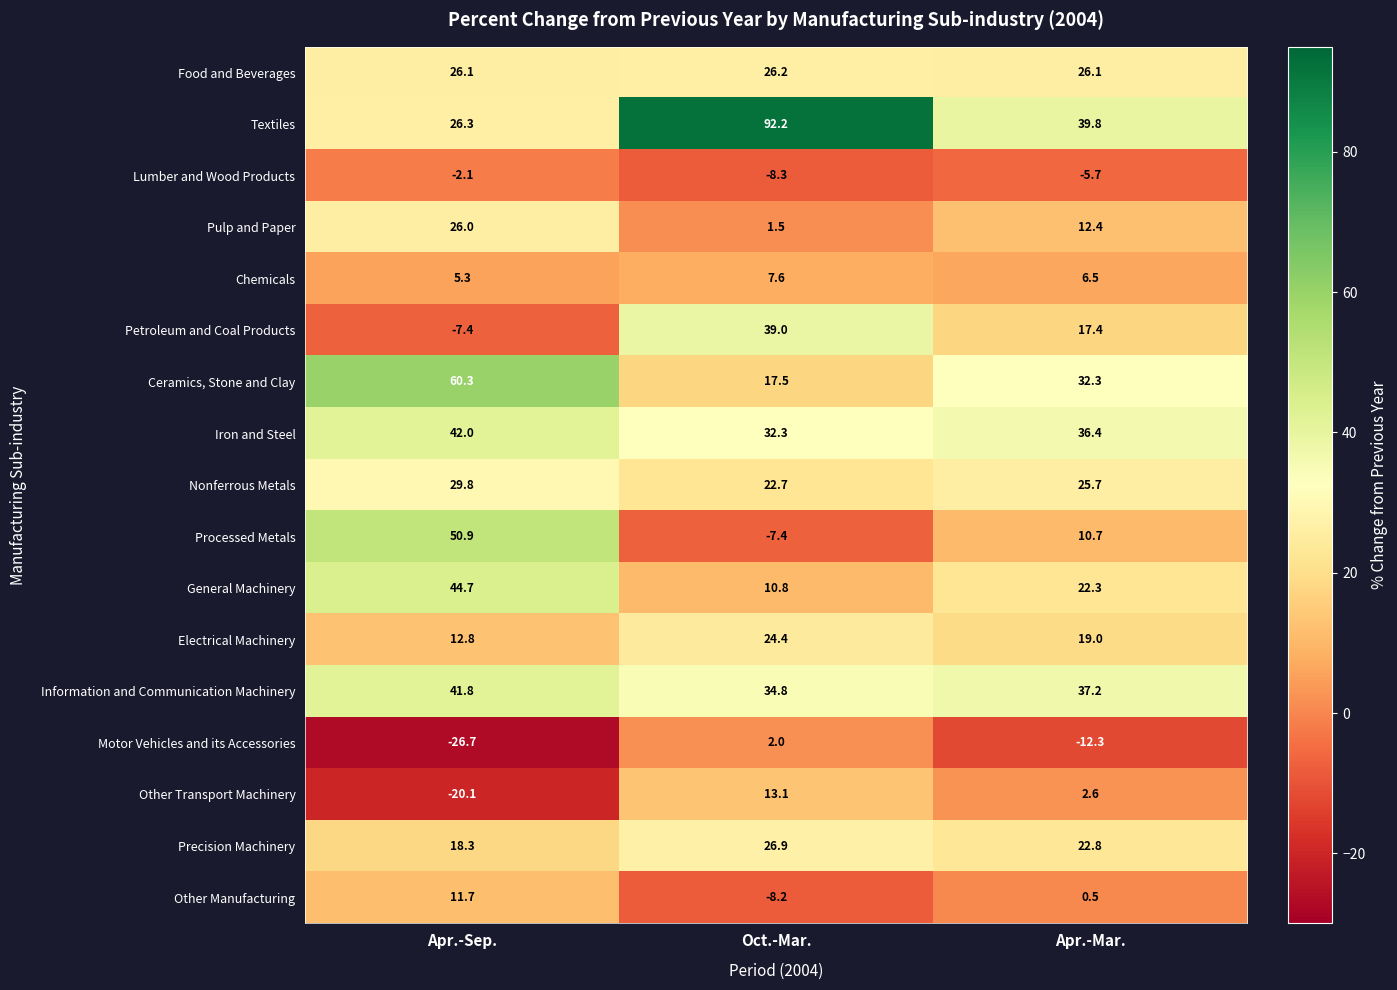

At which category is the sum across all series the highest?

Apr.-Sep.